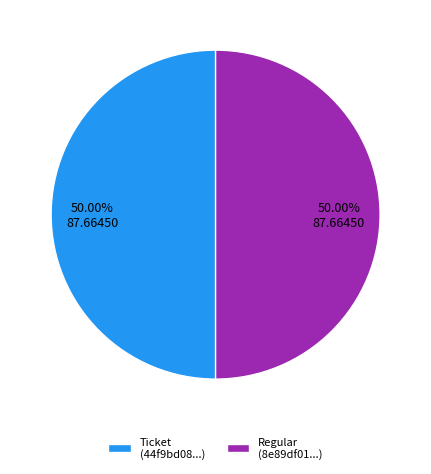

How many slices are in this pie chart?

2